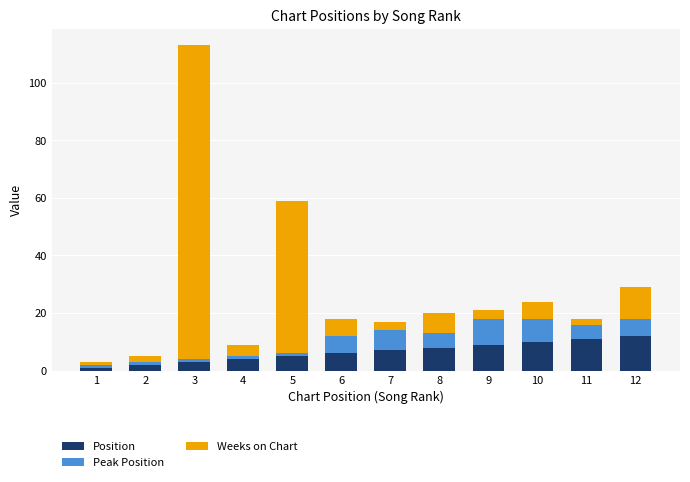

Are the bars grouped side by side (vs. stacked)?

No